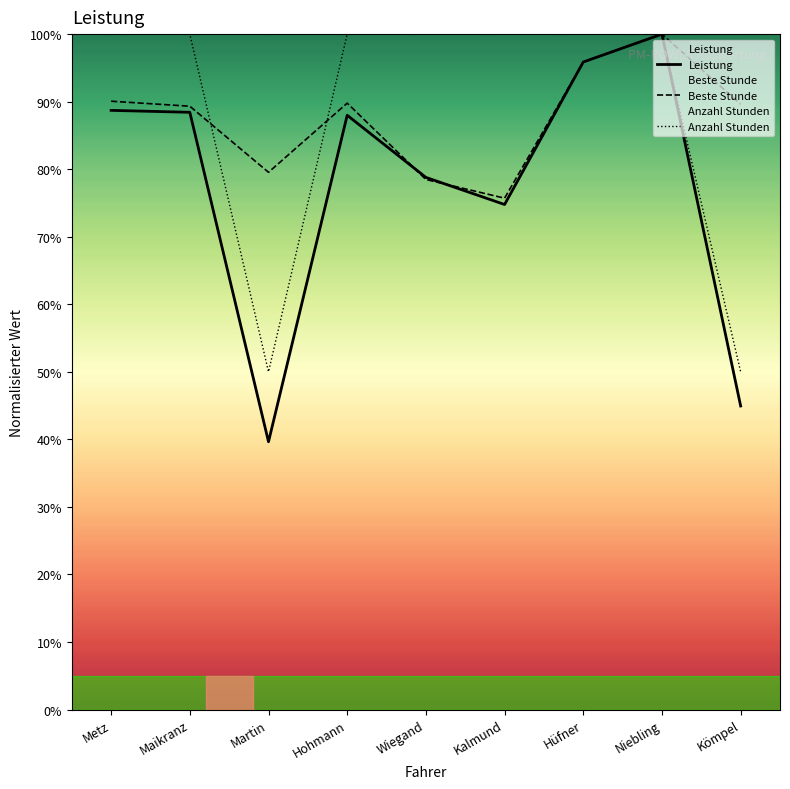

Which series changed the most between Maikranz and Kömpel?

Anzahl Stunden